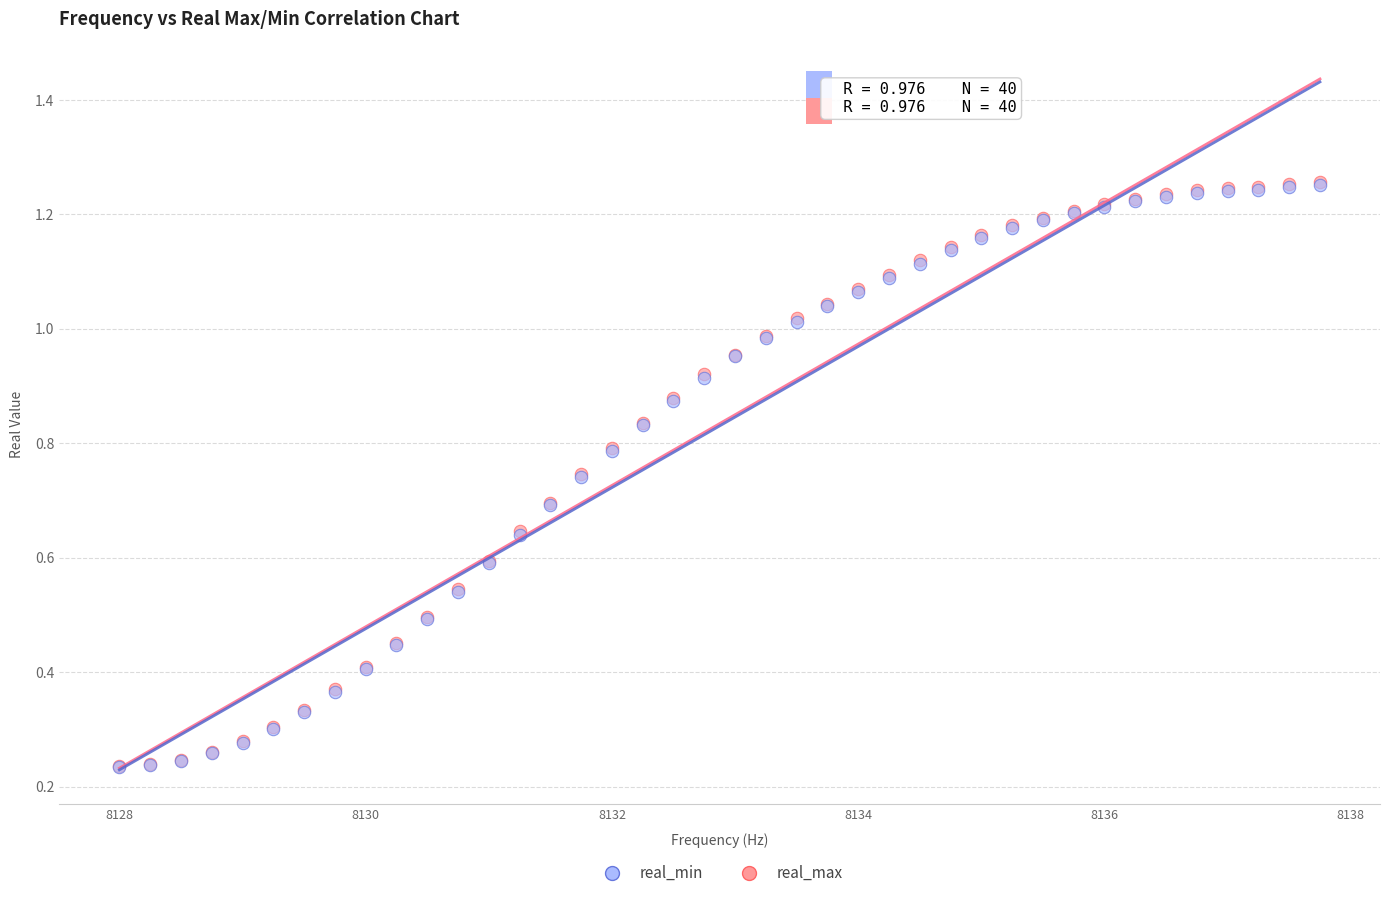

Which series has the widest spread of Y values?

real_max